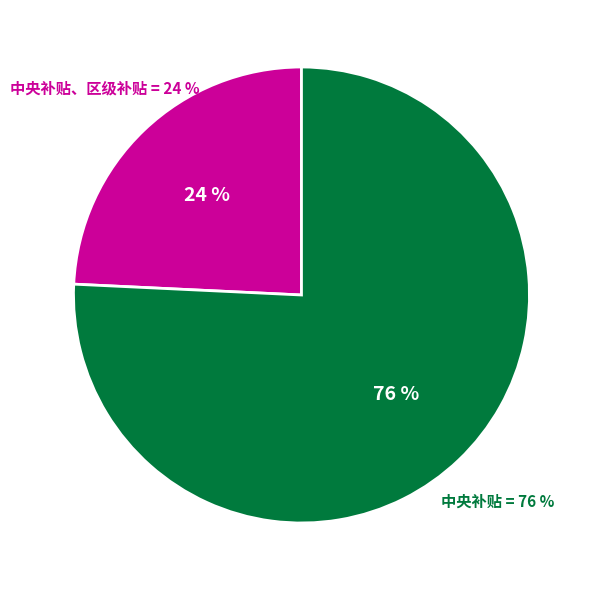

What percentage is NOT represented by 中央补贴、区级补贴?

75.8%